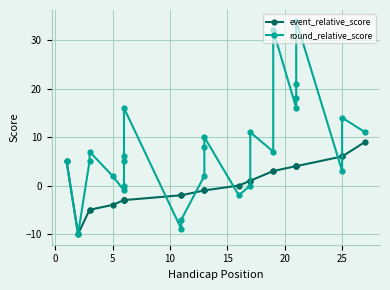

True or false: event_relative_score and round_relative_score cross at least once.

True